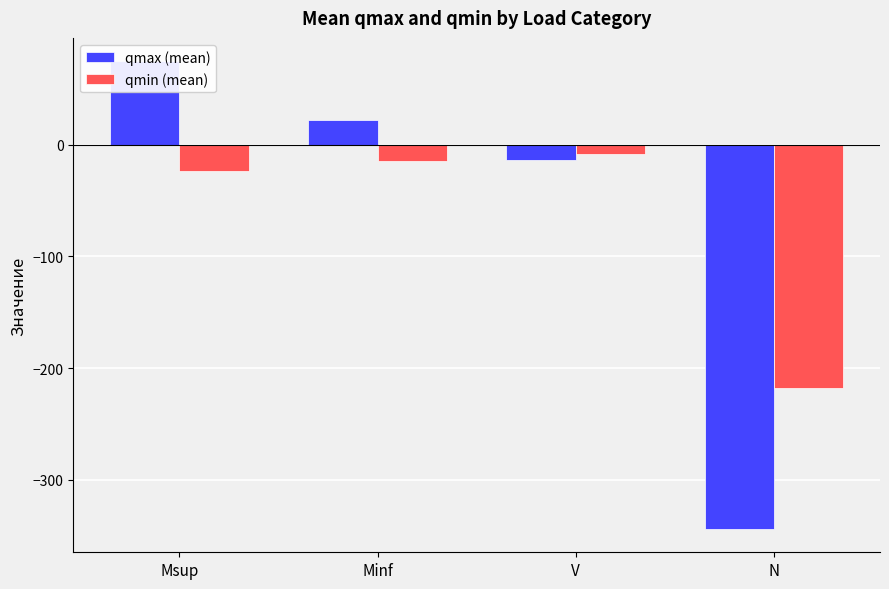

What is the value of the qmax (mean) bar at the 3rd from the left?

-14.0